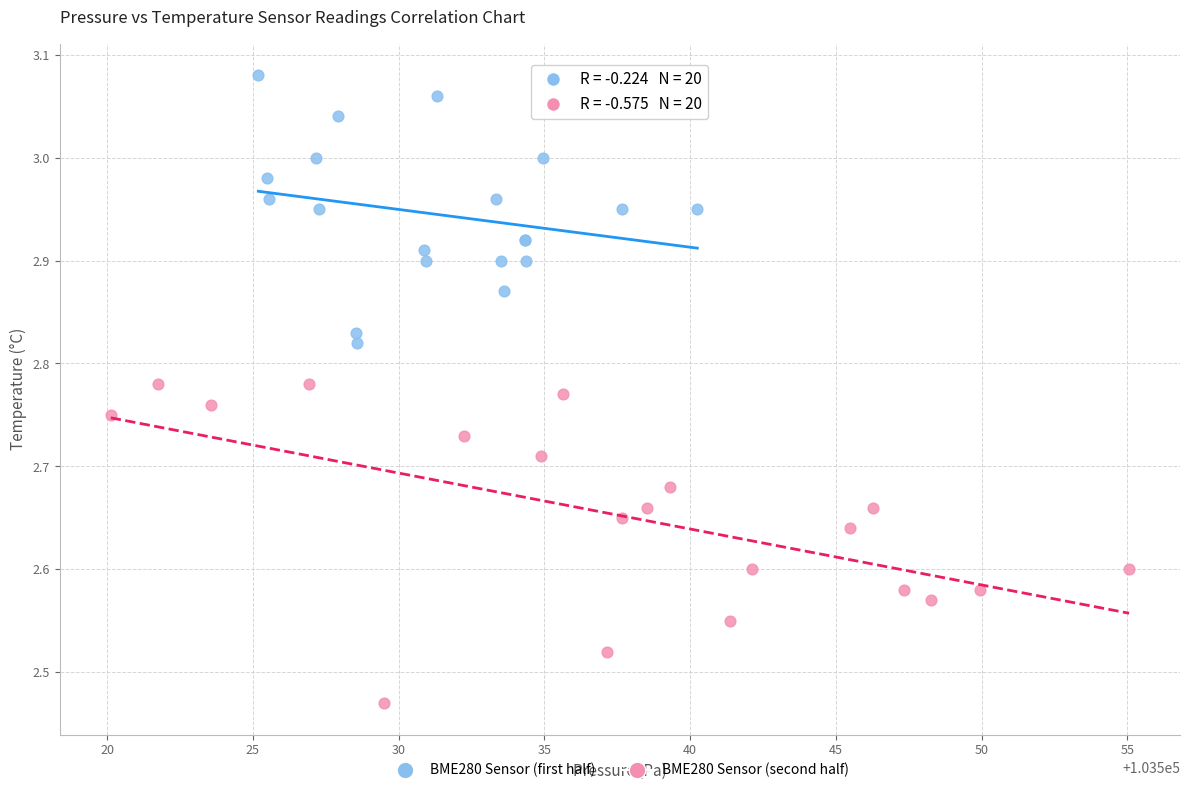

Which series has the largest Y range (max minus min)?

BME280 Sensor (second half)